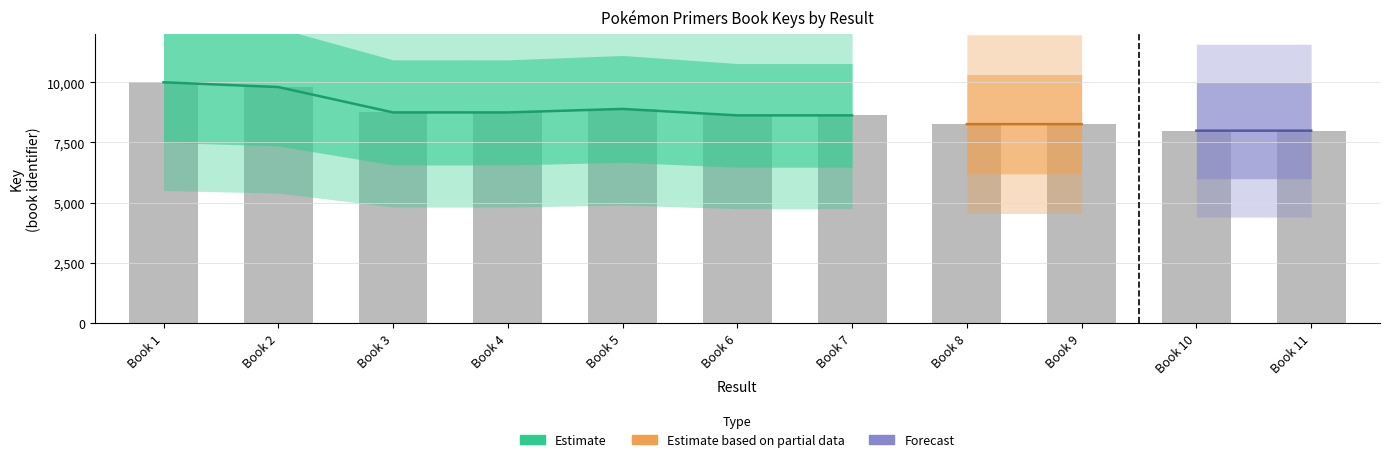

What is the sum of all values?

95932.1